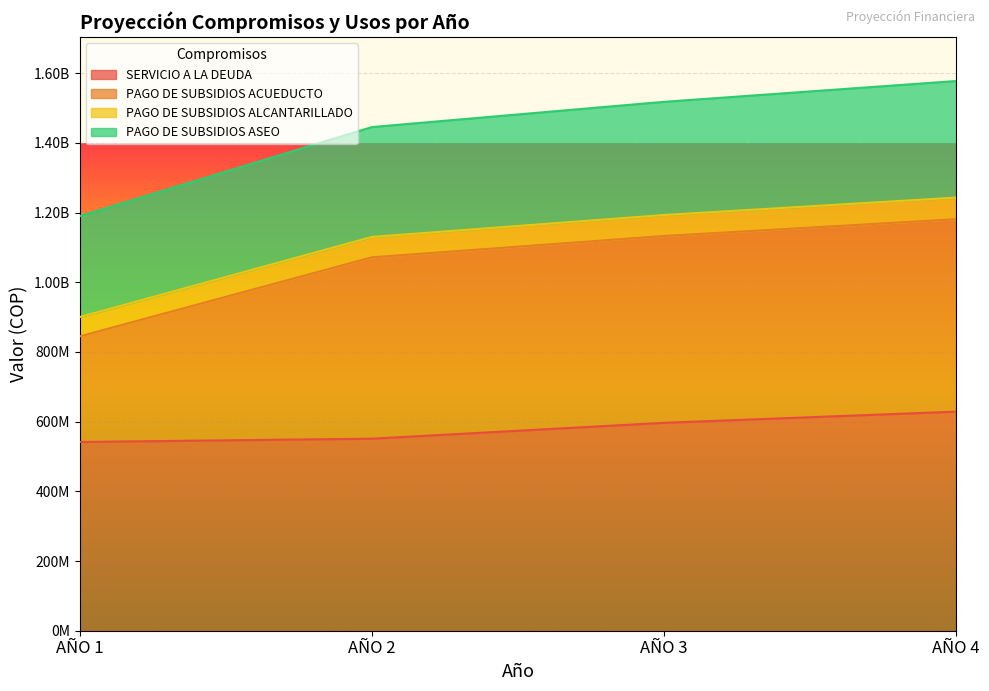

At which label does SERVICIO A LA DEUDA reach its peak?

AÑO 4